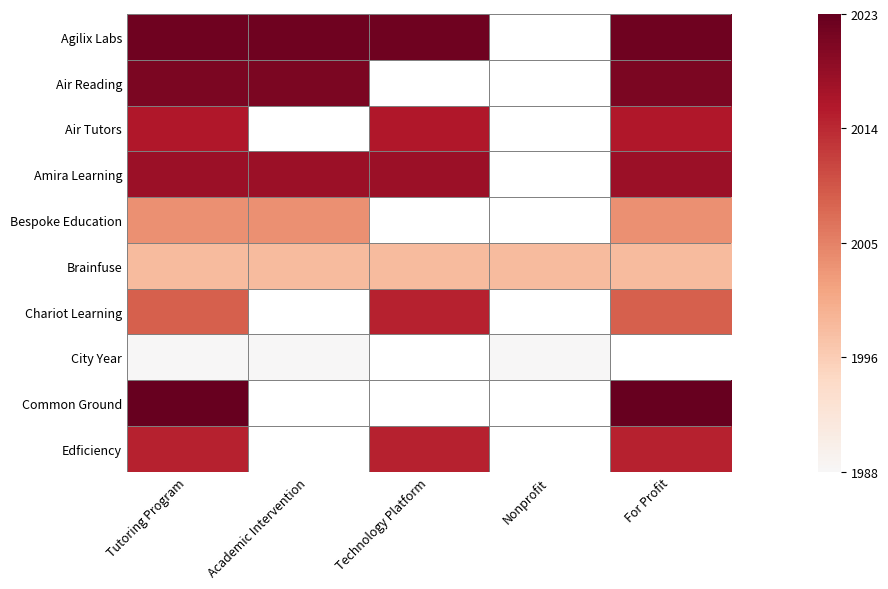

At which category is the sum across all series the highest?

Tutoring Program